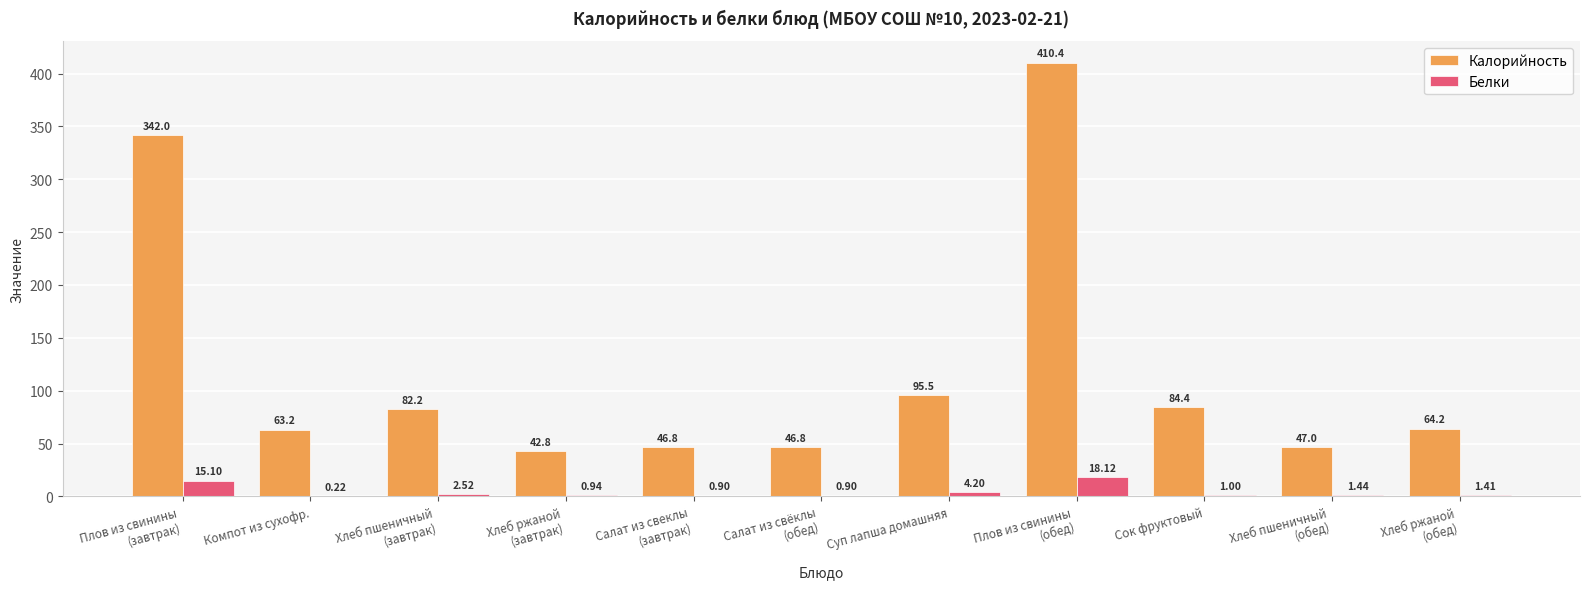

What is the sum of the Белки values at Сок фруктовый and Компот из сухофр.?

1.2